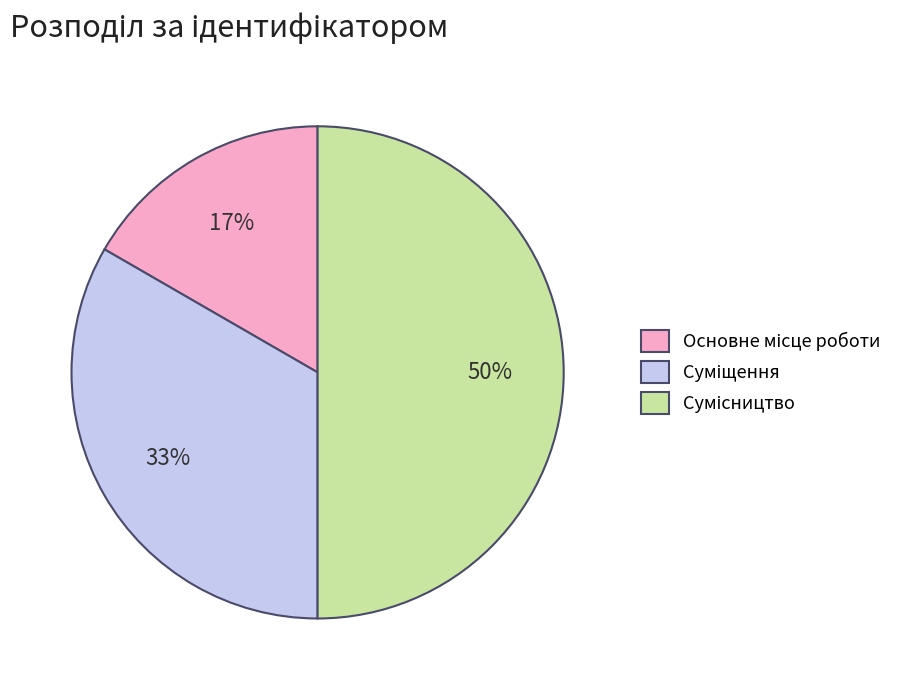

To the nearest percent, what is the average slice percentage?

33%